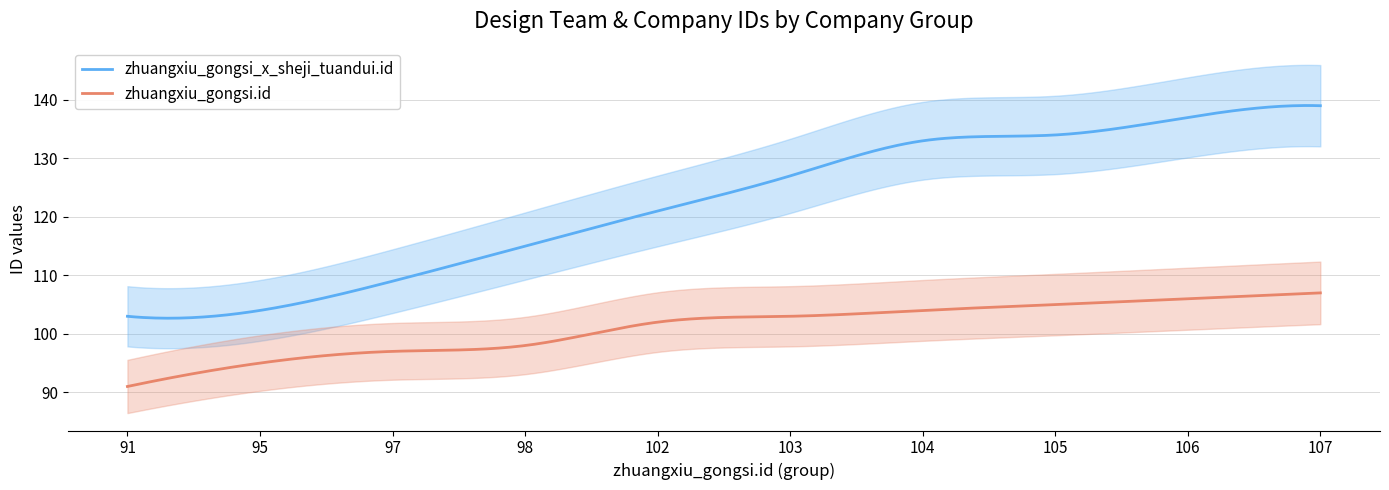

What is the lowest value of the zhuangxiu_gongsi.id series?

91.0